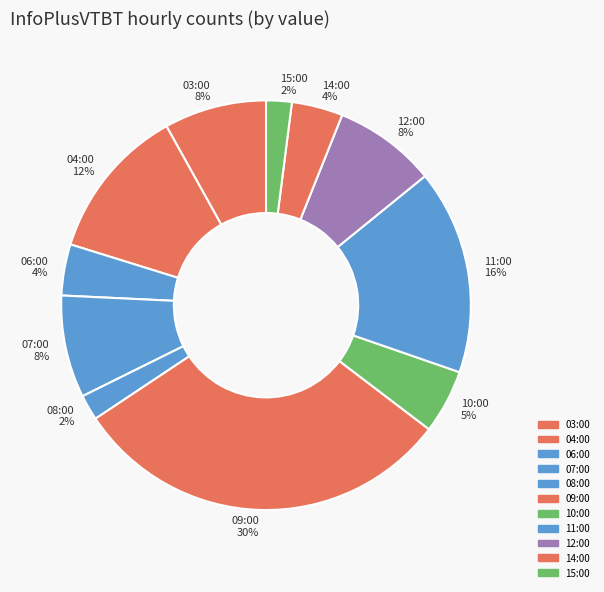

What percentage is the 15:00 slice, to the nearest percent?

2%